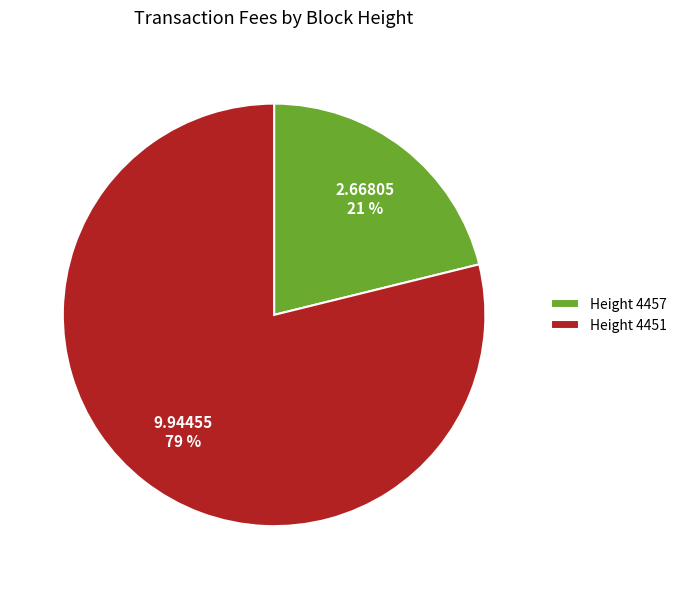

To the nearest percent, what is the difference between the largest and smallest slice percentages?

58%